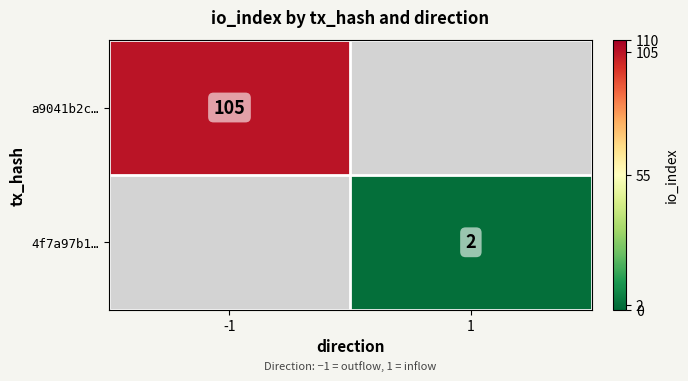

What is the greatest value displayed?

105.0